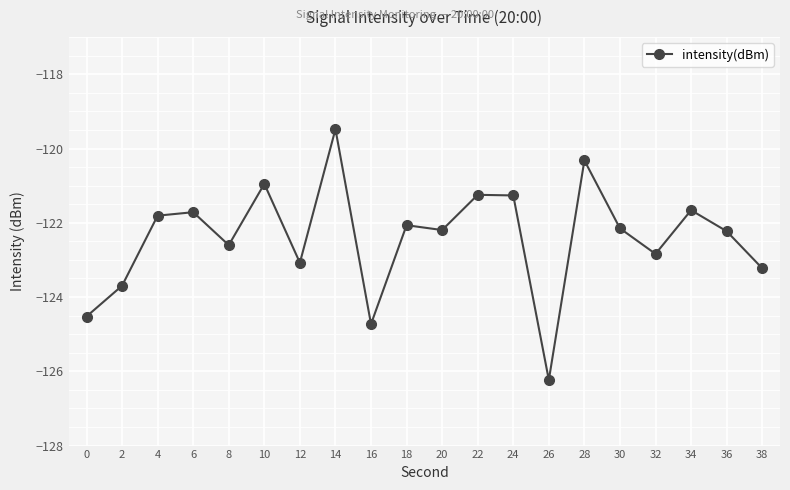

The chart shows a value of -126.2 at 26. True or false?

True